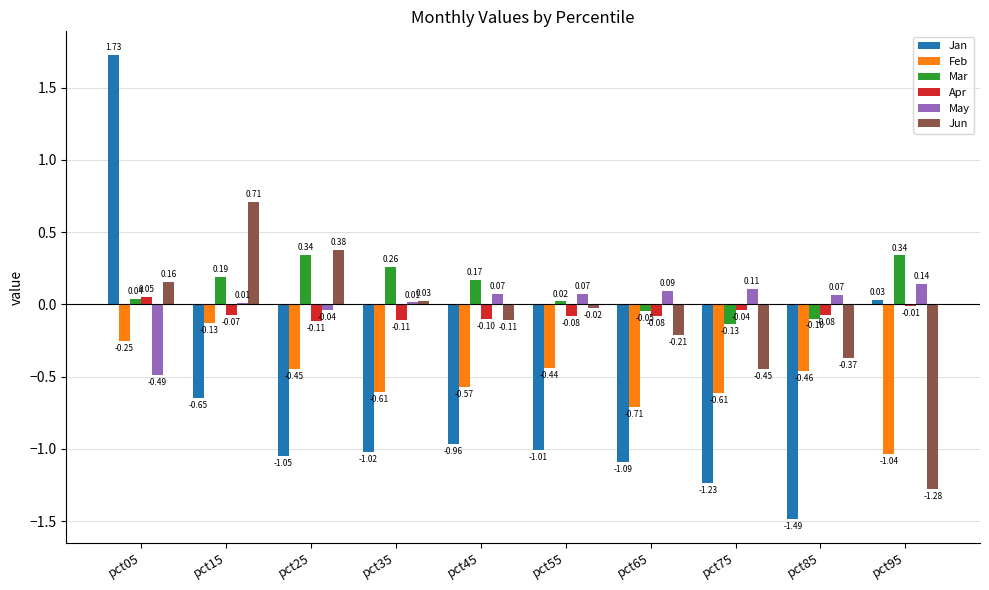

How many values in Mar are below zero?

3